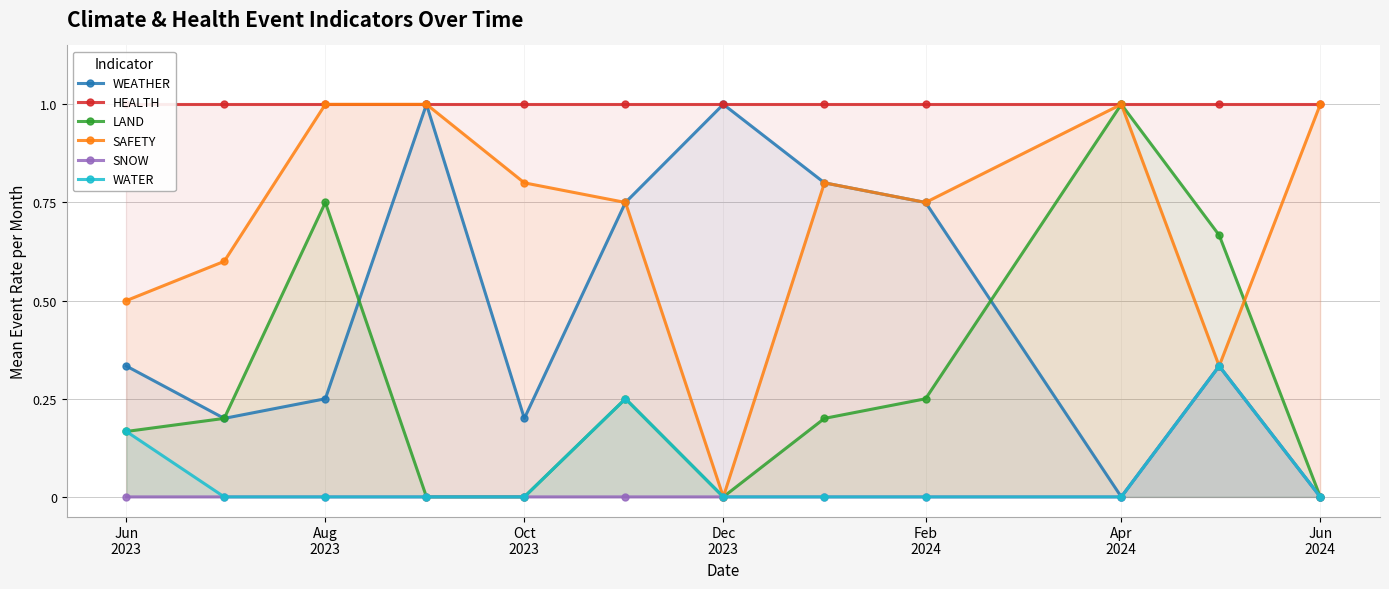

True or false: SAFETY has more than 2 points higher than both neighbors.

False